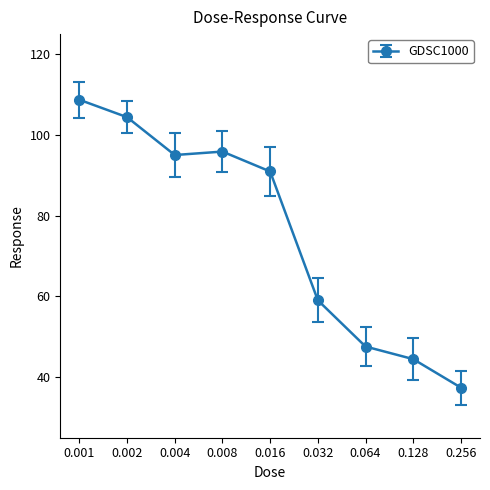

What is the sum of all values?

683.6